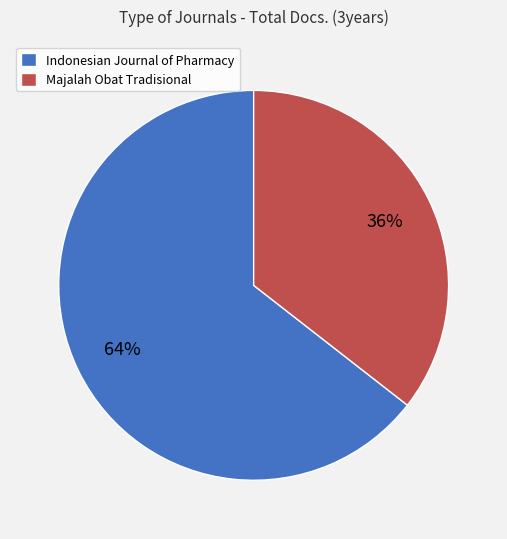

How many slices are in this pie chart?

2